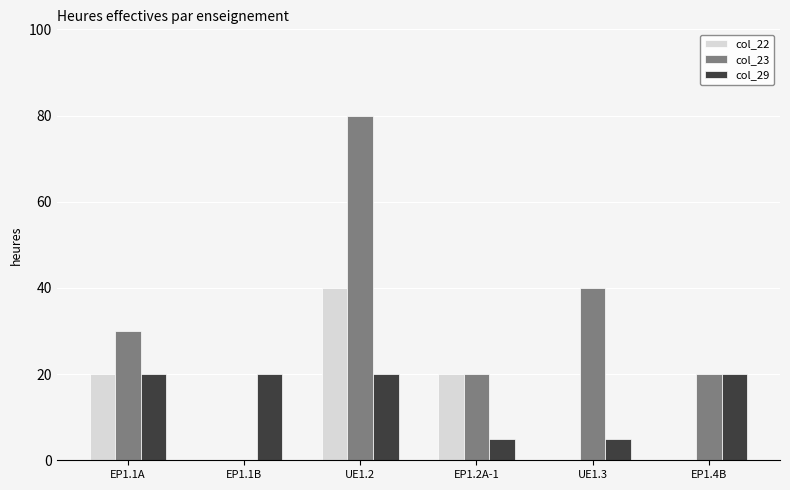

What is the sum of all col_29 values?

90